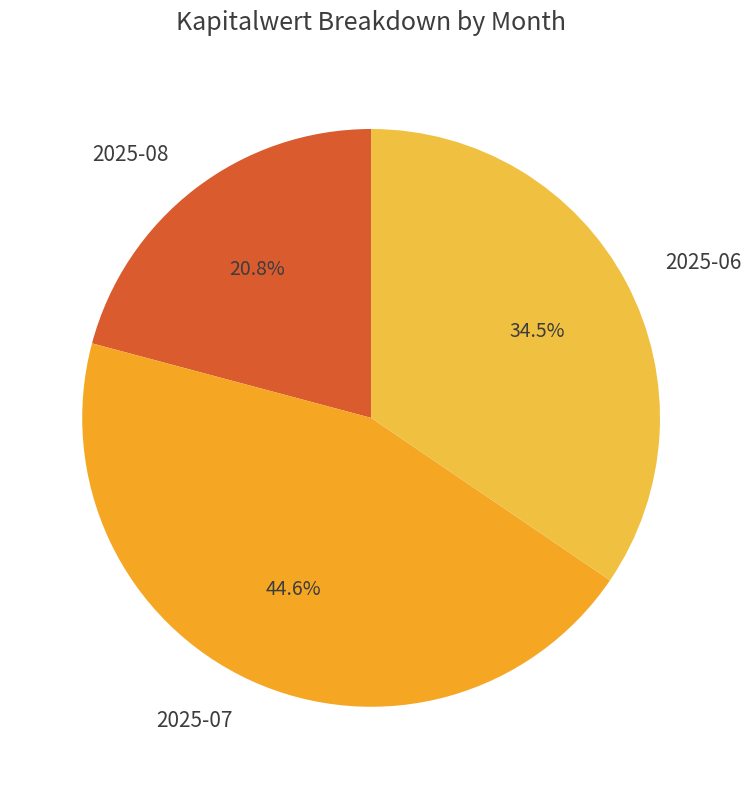

Does any single category account for the majority?

No